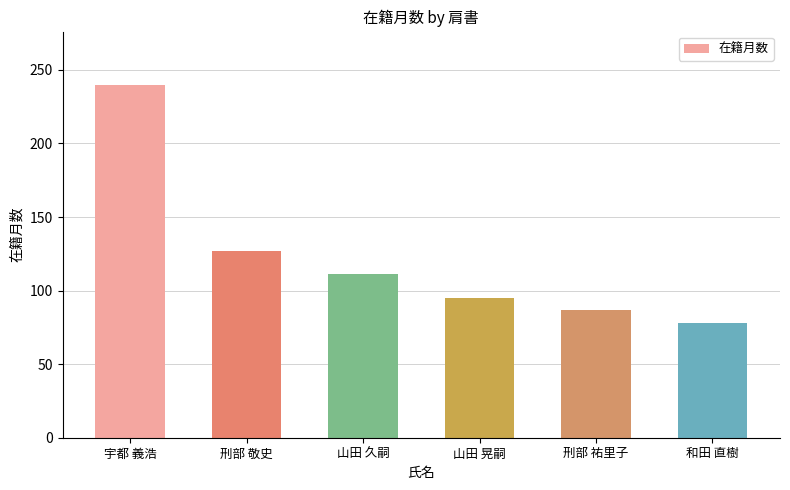

The value at 山田 久嗣 is 111. True or false?

True